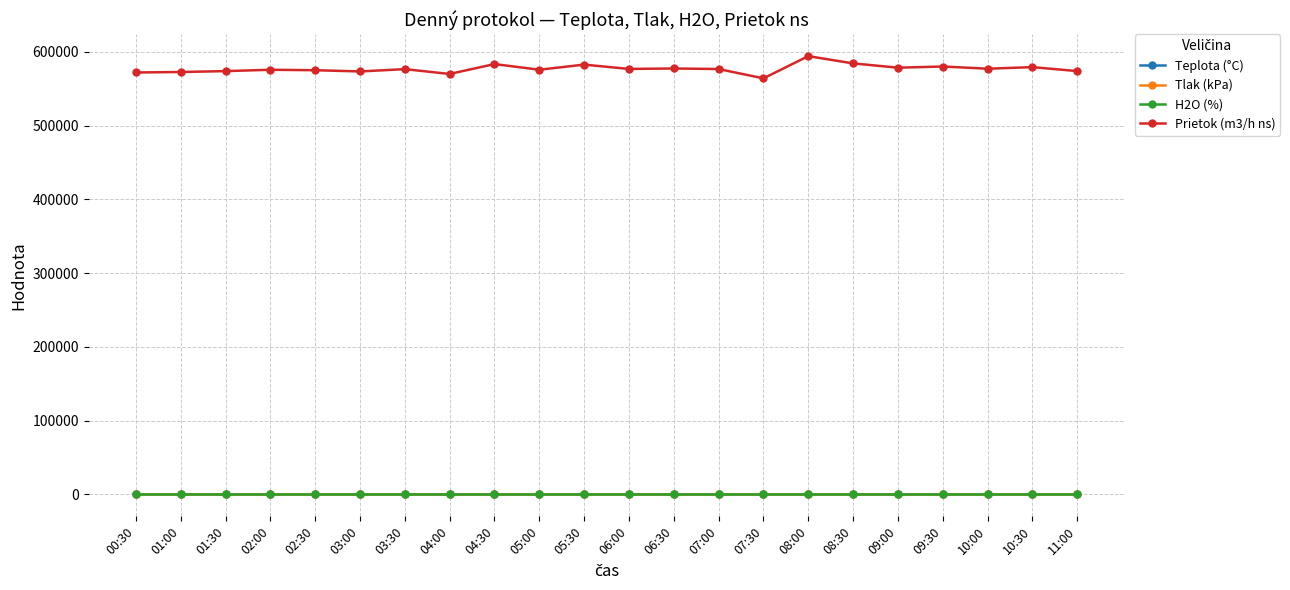

Which label corresponds to the largest value in the chart?

08:00